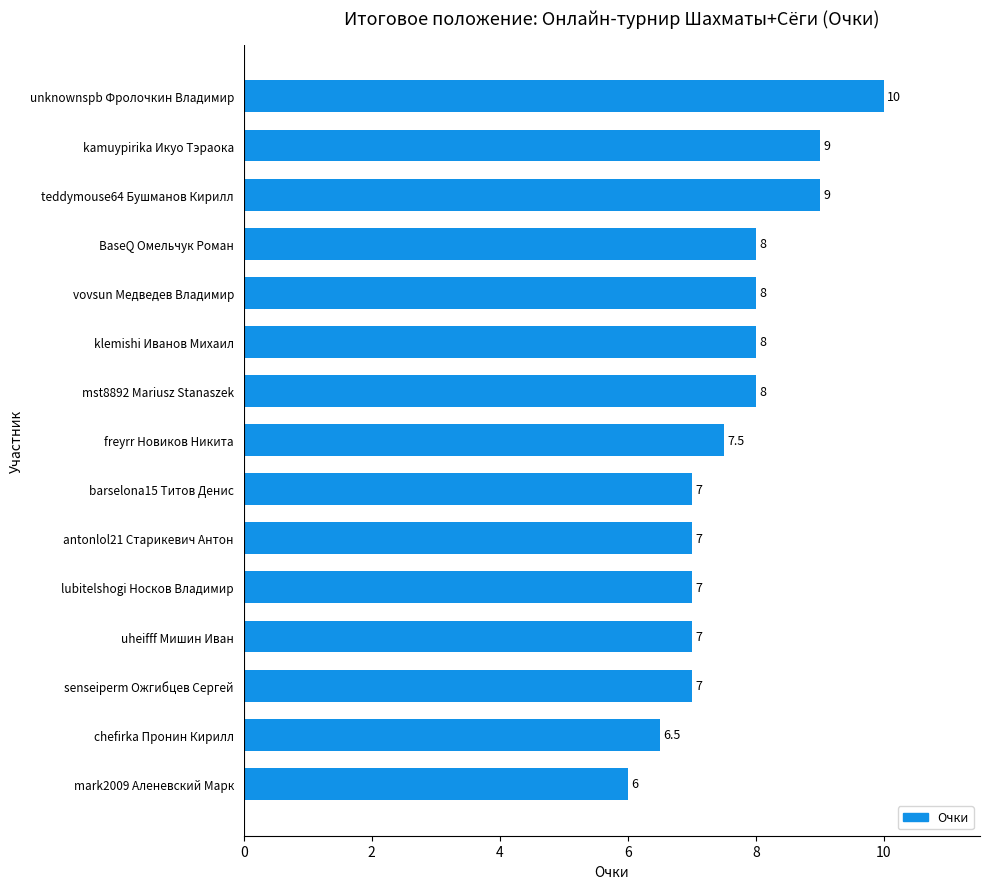

What is the smallest value displayed?

6.0